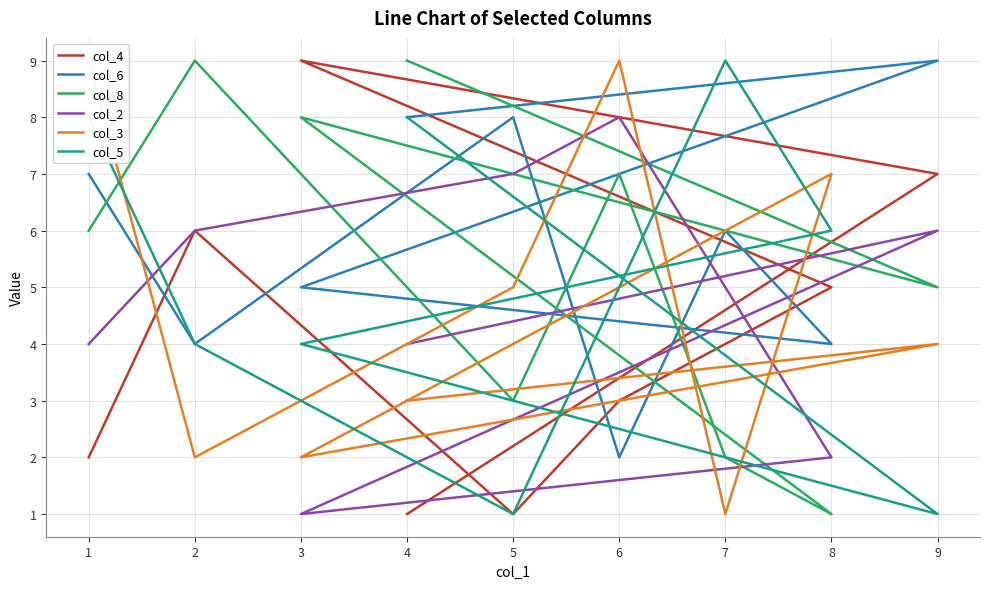

How many distinct data groups are displayed?

6